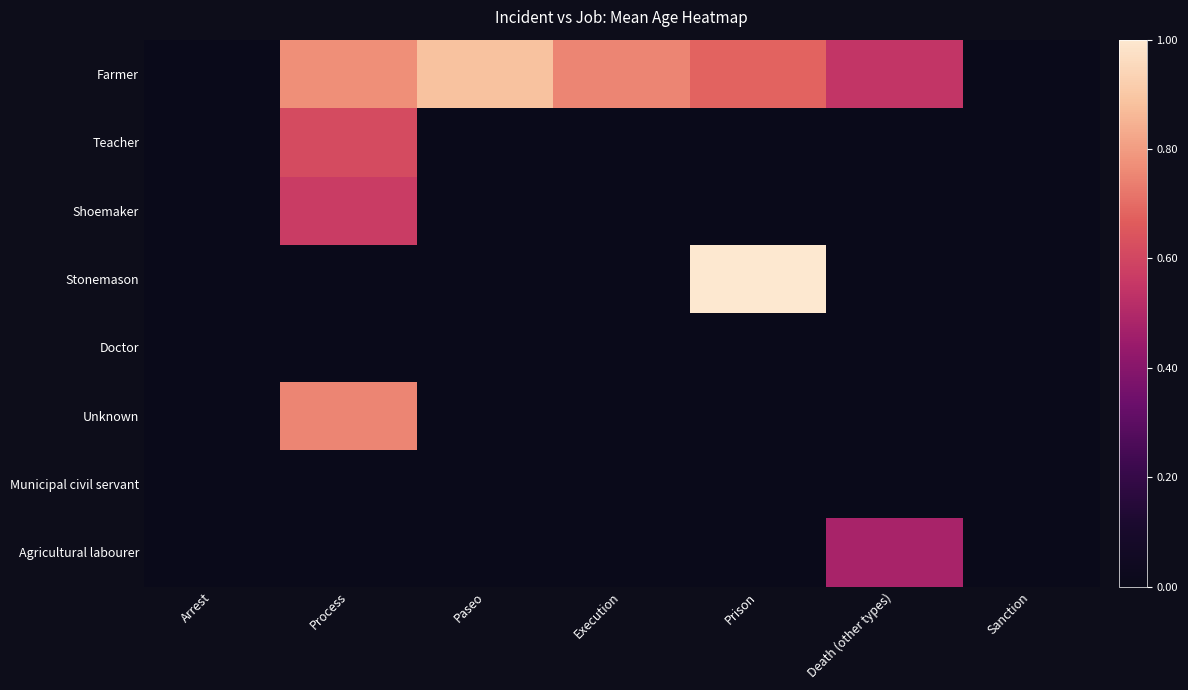

Reading left to right, transcribe all the data shown in this chart.

Farmer: Arrest=0.0	Process=0.8	Paseo=0.9	Execution=0.8	Prison=0.7	Death (other types)=0.5	Sanction=0.0
Teacher: Arrest=0.0	Process=0.6	Paseo=0.0	Execution=0.0	Prison=0.0	Death (other types)=0.0	Sanction=0.0
Shoemaker: Arrest=0.0	Process=0.6	Paseo=0.0	Execution=0.0	Prison=0.0	Death (other types)=0.0	Sanction=0.0
Stonemason: Arrest=0.0	Process=0.0	Paseo=0.0	Execution=0.0	Prison=1.0	Death (other types)=0.0	Sanction=0.0
Doctor: Arrest=0.0	Process=0.0	Paseo=0.0	Execution=0.0	Prison=0.0	Death (other types)=0.0	Sanction=0.0
Unknown: Arrest=0.0	Process=0.8	Paseo=0.0	Execution=0.0	Prison=0.0	Death (other types)=0.0	Sanction=0.0
Municipal civil servant: Arrest=0.0	Process=0.0	Paseo=0.0	Execution=0.0	Prison=0.0	Death (other types)=0.0	Sanction=0.0
Agricultural labourer: Arrest=0.0	Process=0.0	Paseo=0.0	Execution=0.0	Prison=0.0	Death (other types)=0.5	Sanction=0.0